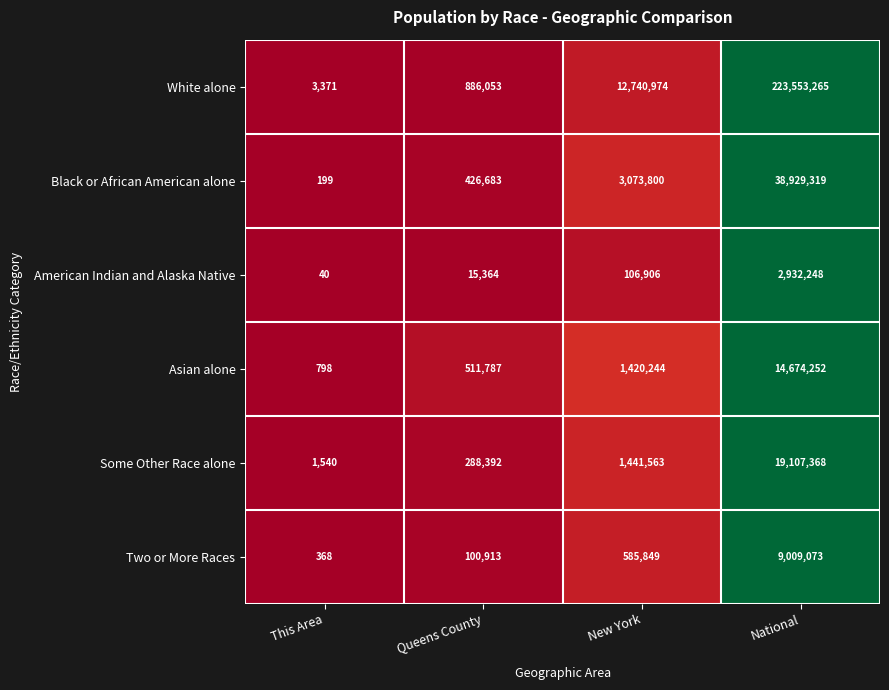

Which series has the widest spread of values?

White alone